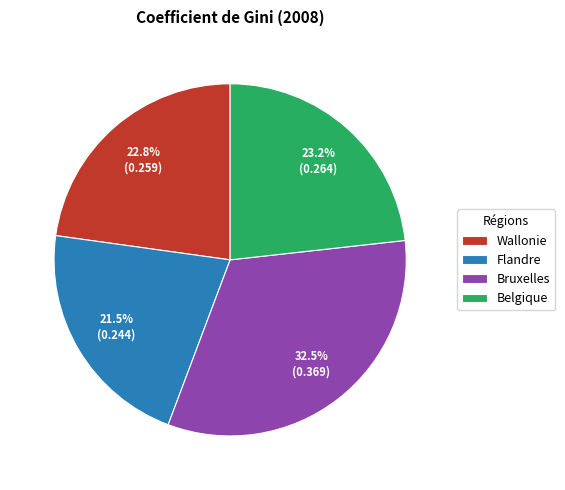

Does Wallonie represent more than half of the total?

No